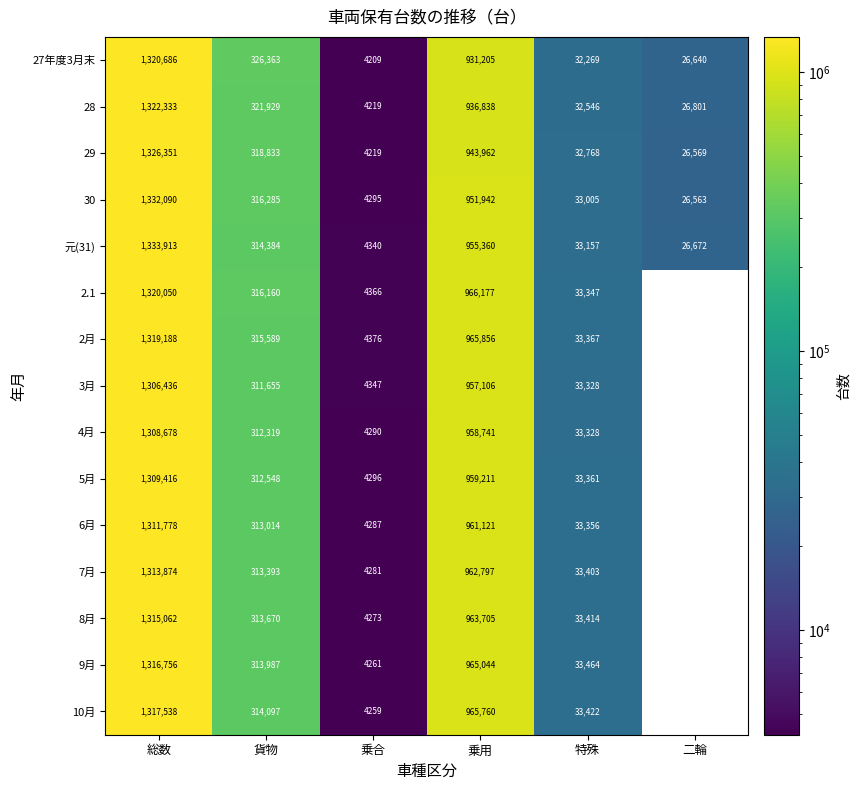

What is the approximate value of 27年度3月末 at 二輪, to the nearest 100?

26600